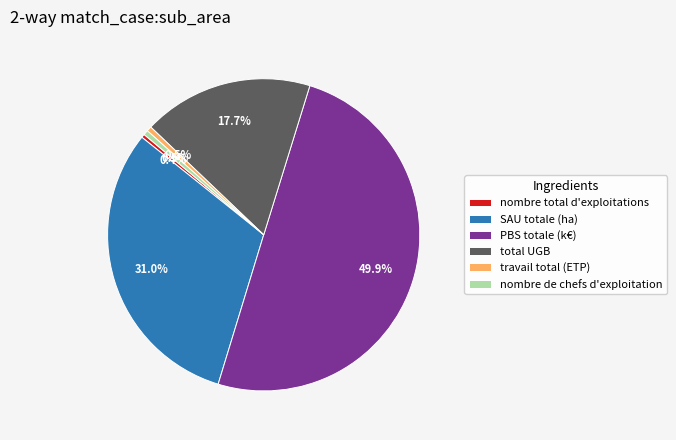

To the nearest percent, what is the average slice percentage?

17%